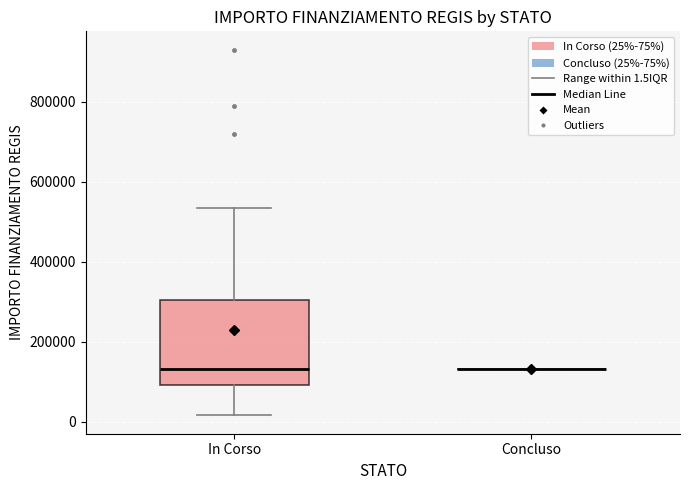

Reading left to right, transcribe this box plot: for each box, give where its median line is, the range the box spans, and where its two whiskers end, as read against the y-axis. The values are not printed on the chart, so give them approximately, as read against the axis.

In Corso: median 140000, box 100000 to 300000, whiskers 20000 to 540000
Concluso: box collapsed to a line at 140000, whiskers 140000 to 140000